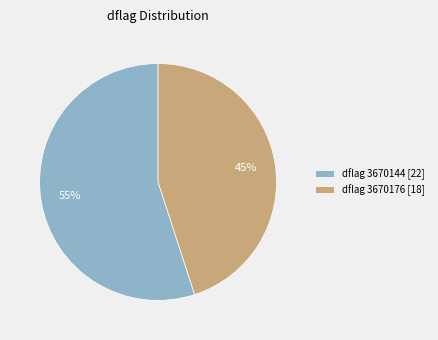

Which category has the biggest portion of the pie?

dflag 3670144 [22]